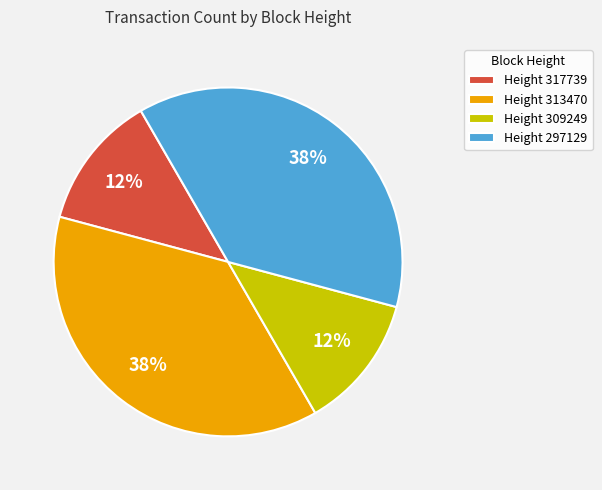

To the nearest percent, what is the average slice percentage?

25%